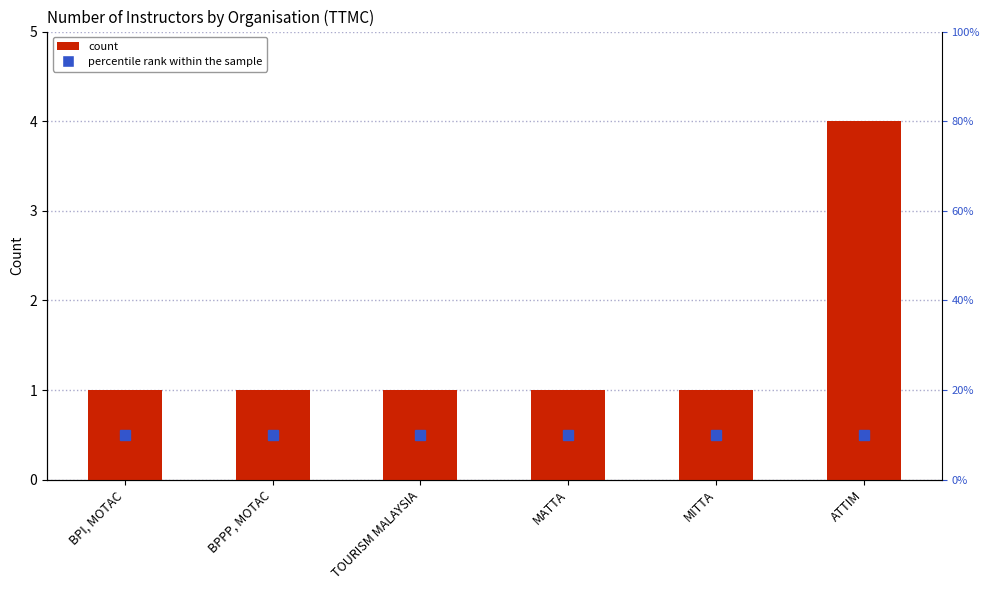

The value at MATTA is 1. True or false?

True